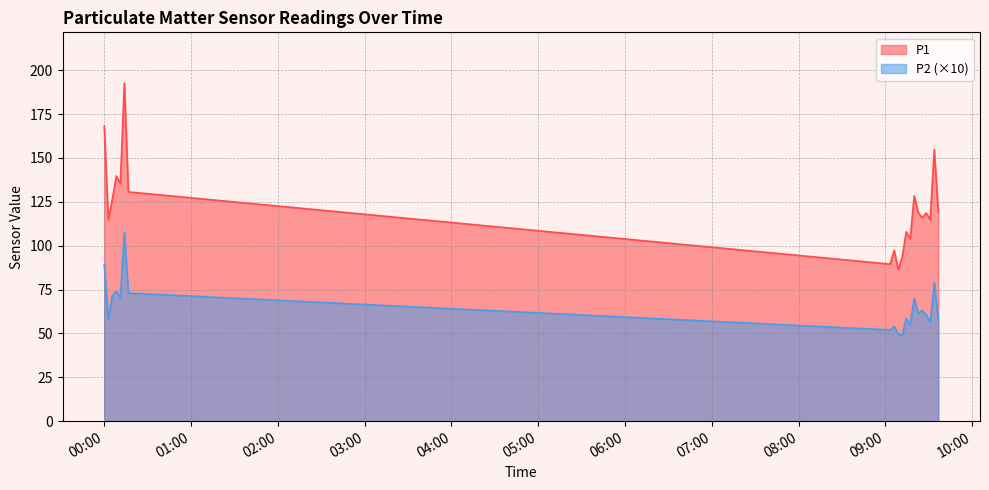

True or false: P1 and P2 intersect in this chart.

False